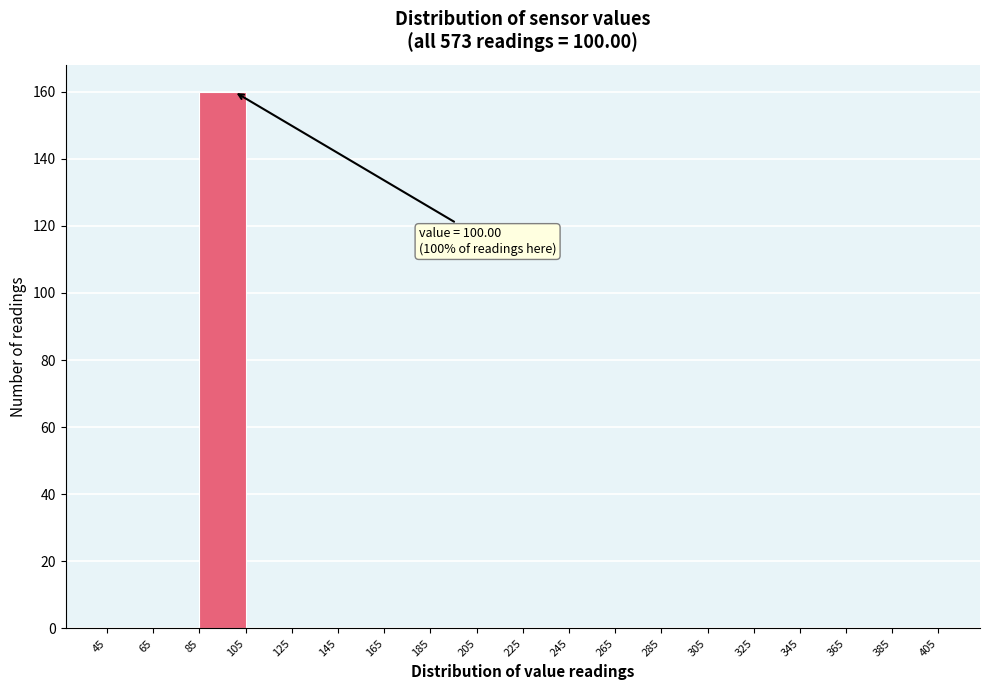

Over which range of the x-axis is the bar tallest?

85 to 105